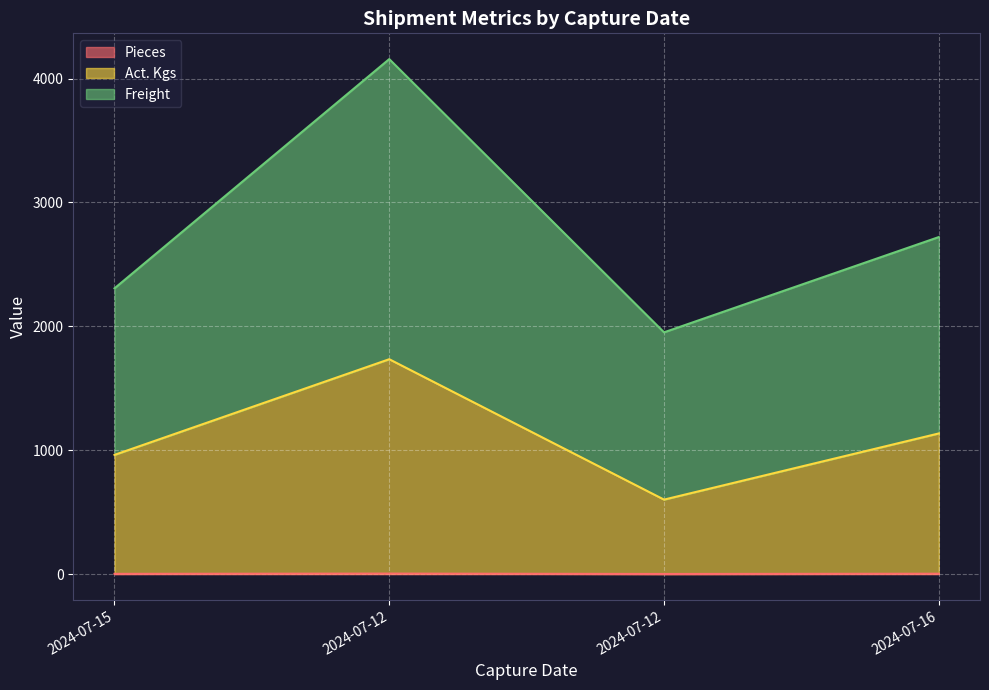

Reading left to right, extract all data points from this chart.

Pieces: 2024-07-15=3.0	2024-07-12=5.0	2024-07-12=2.0	2024-07-16=4.0
Act. Kgs: 2024-07-15=963.0	2024-07-12=1735.0	2024-07-12=602.0	2024-07-16=1136.0
Freight: 2024-07-15=2307.0	2024-07-12=4157.0	2024-07-12=1952.0	2024-07-16=2720.8